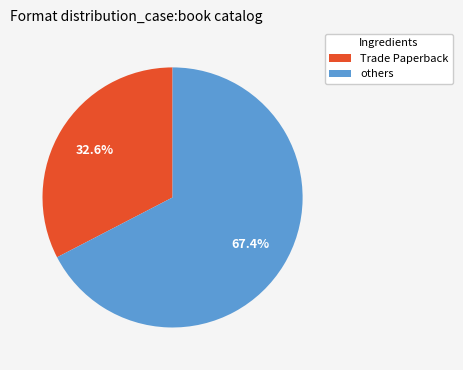

Between Trade Paperback and others, which is larger?

others